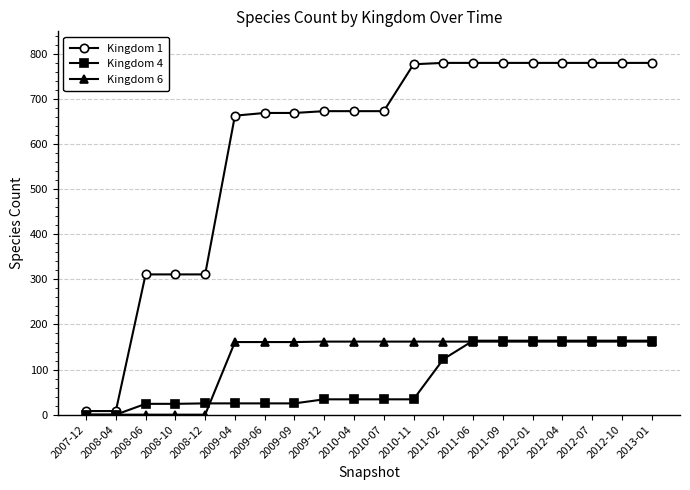

True or false: Kingdom 1 and Kingdom 6 intersect in this chart.

False